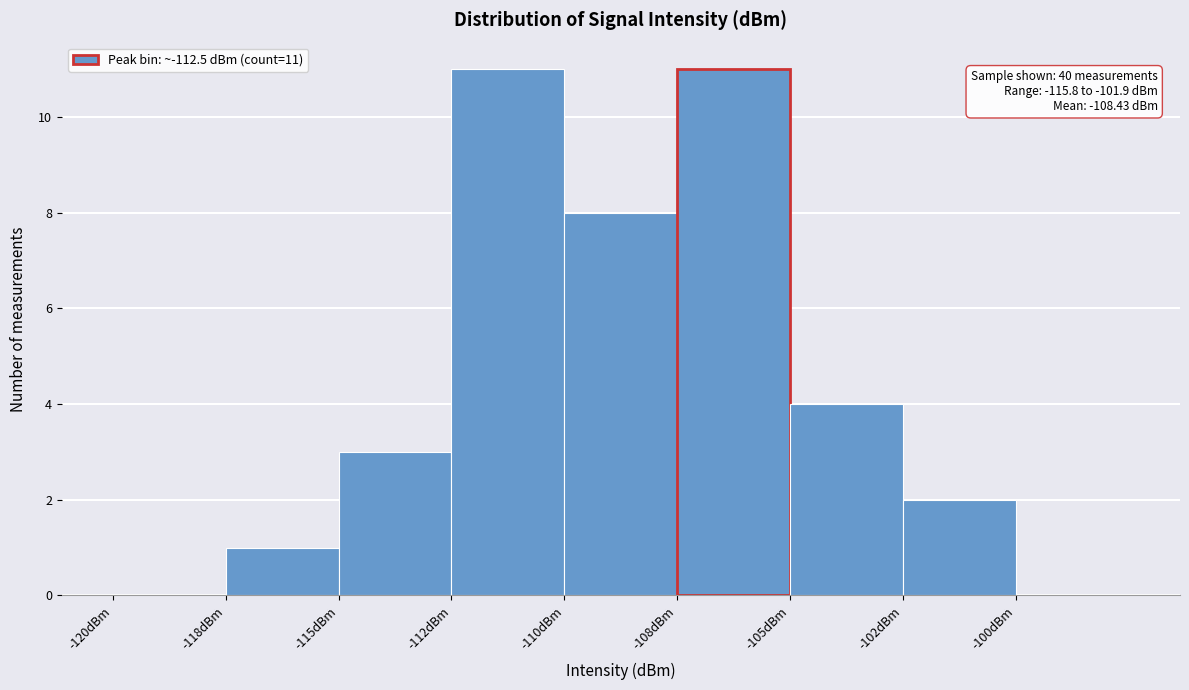

Reading left to right, extract all data points from this chart.

-120dBm=0	-118dBm=1	-115dBm=3	-112dBm=11	-110dBm=8	-108dBm=11	-105dBm=4	-102dBm=2	-100dBm=0